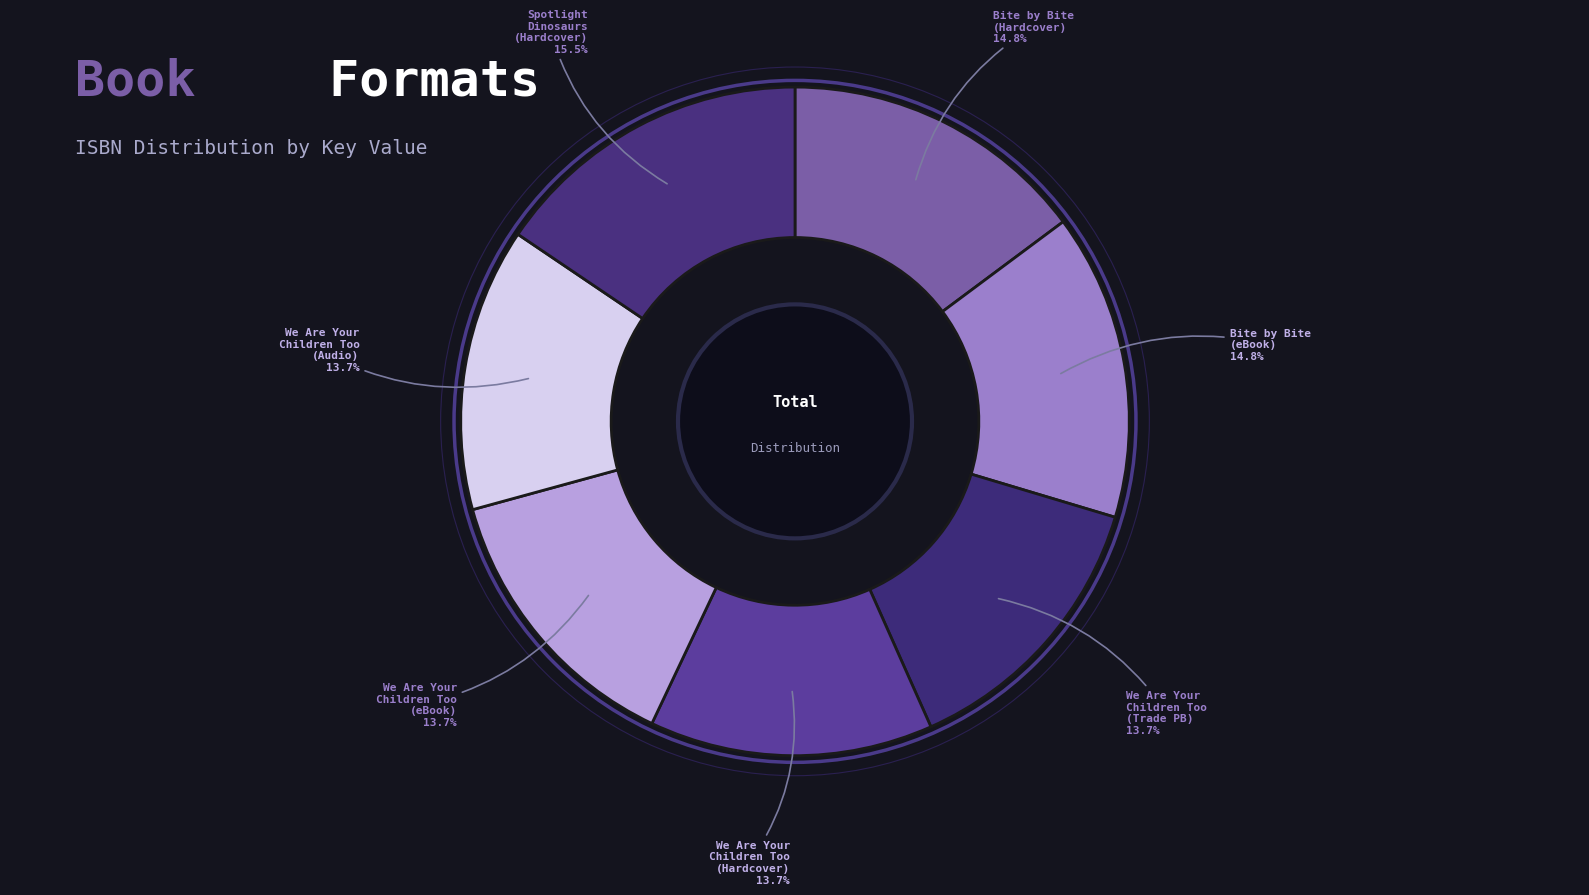

Does any single category account for the majority?

No